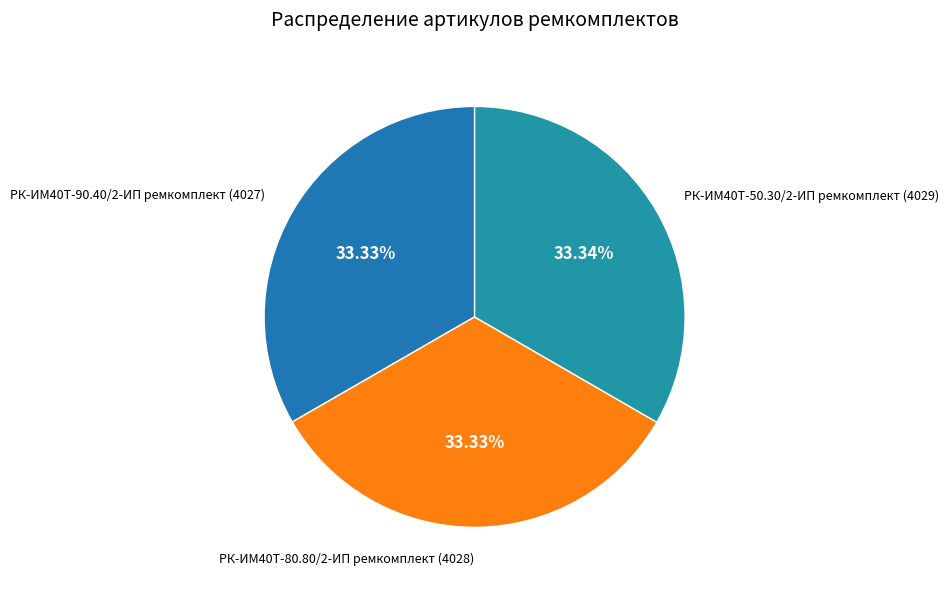

Is the sum of РК-ИМ40T-50.30/2-ИП ремкомплект and РК-ИМ40T-90.40/2-ИП ремкомплект greater than half?

Yes